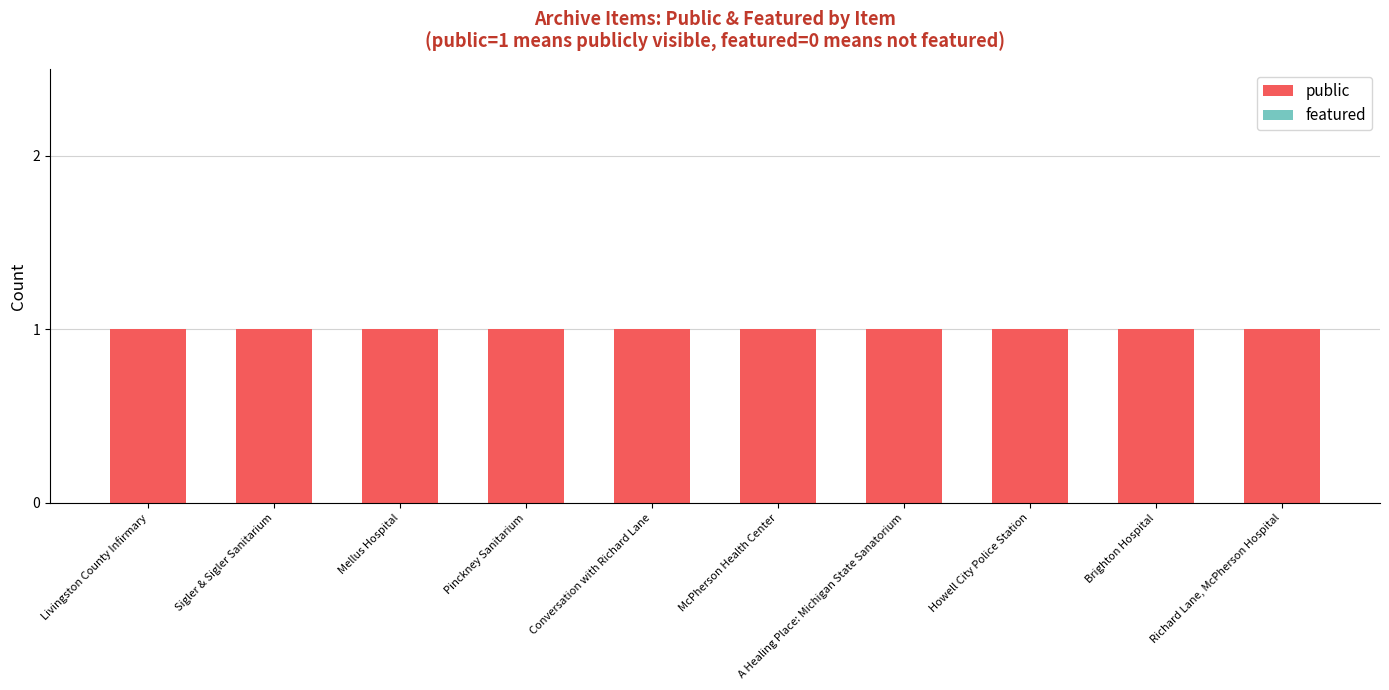

What position from the right is Brighton Hospital?

2